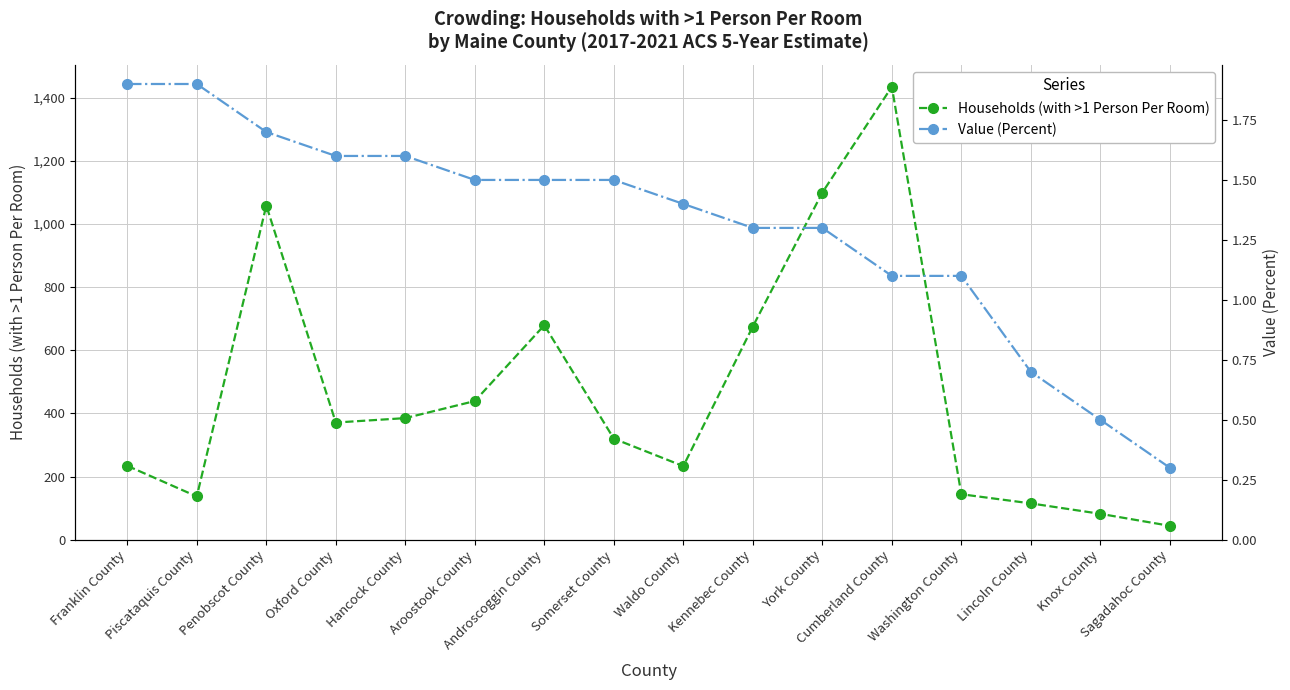

What is the difference between the maximum and minimum values in the Households (with >1 Person Per Room) series?

1390